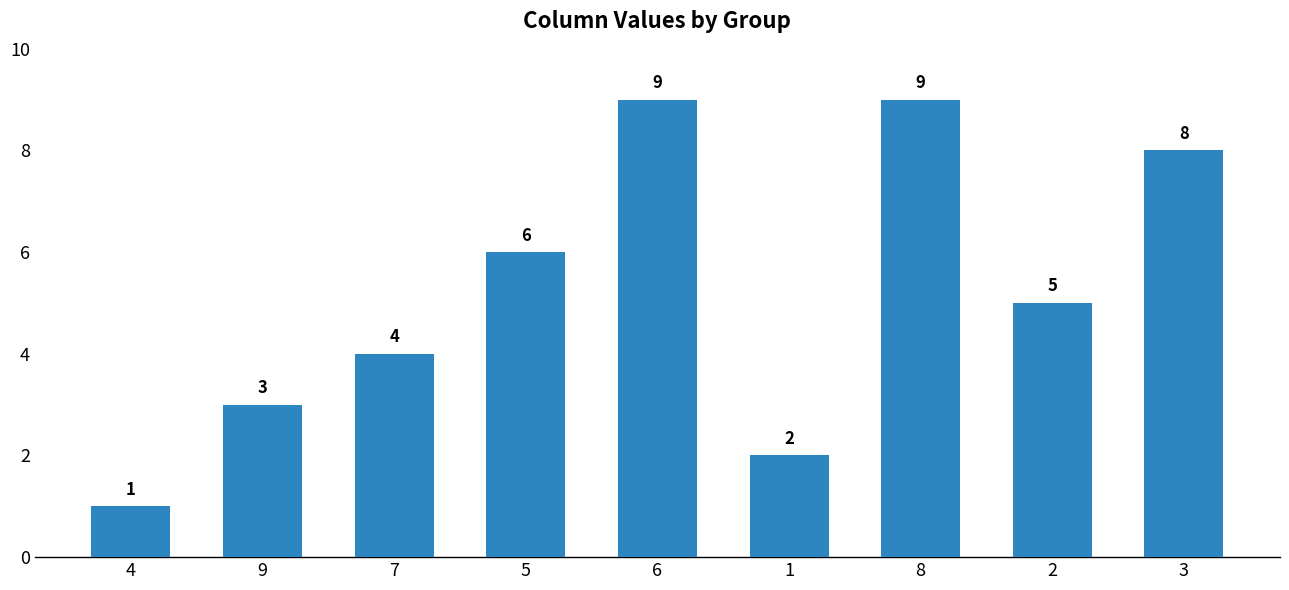

What is the sum of the values at 3 and 8?

17